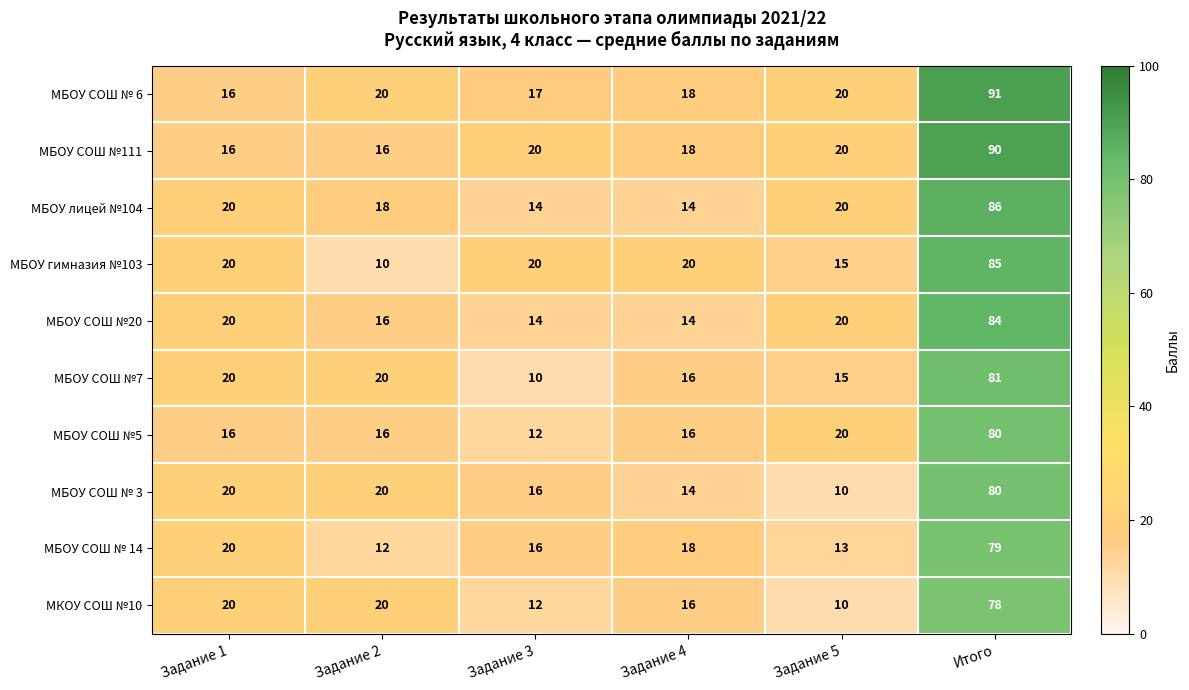

What is the average value of the МБОУ СОШ № 6 series?

30